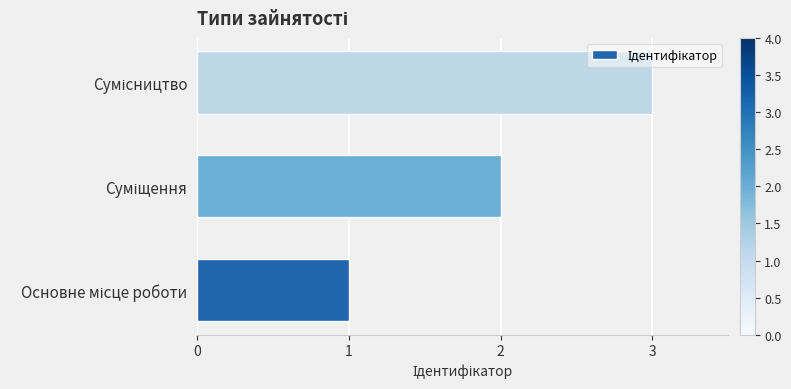

What is the greatest value displayed?

3